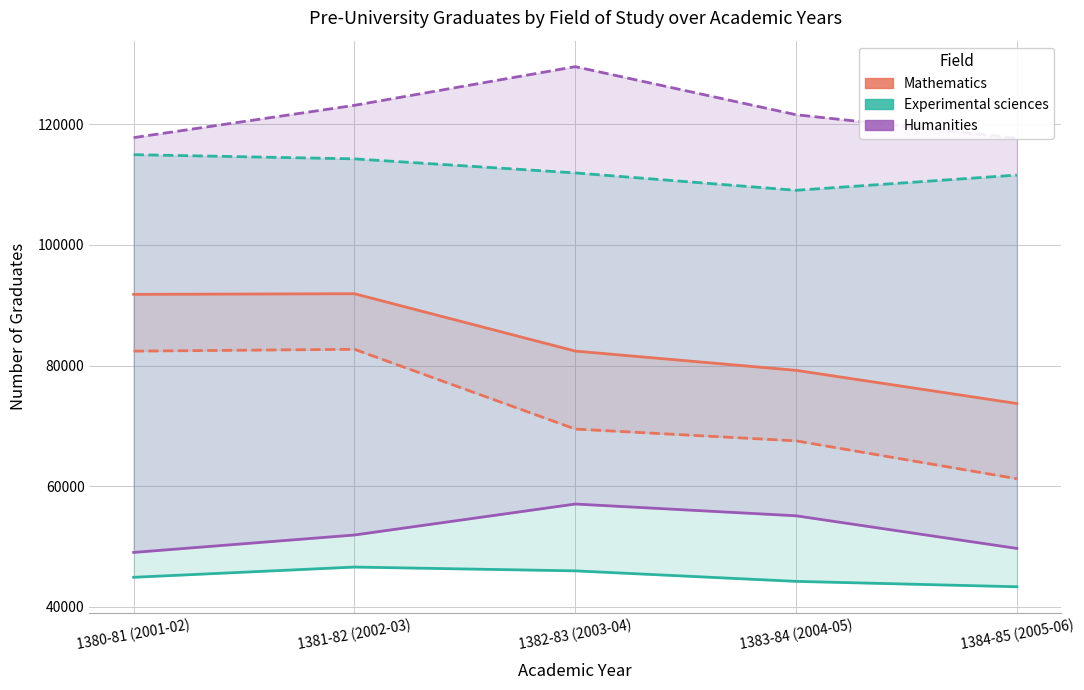

At which category does Female - Experimental sciences reach its first local valley?

1383-84 (2004-05)